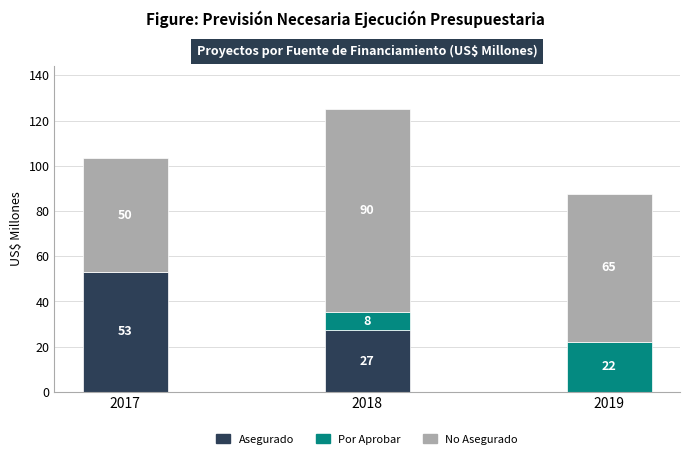

Does the chart contain stacked bars?

Yes